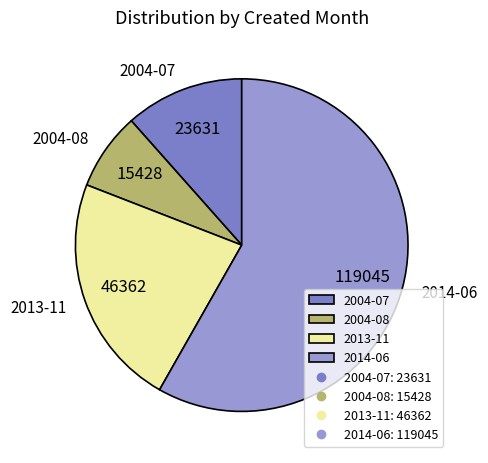

Which slice is the smallest?

2004-08